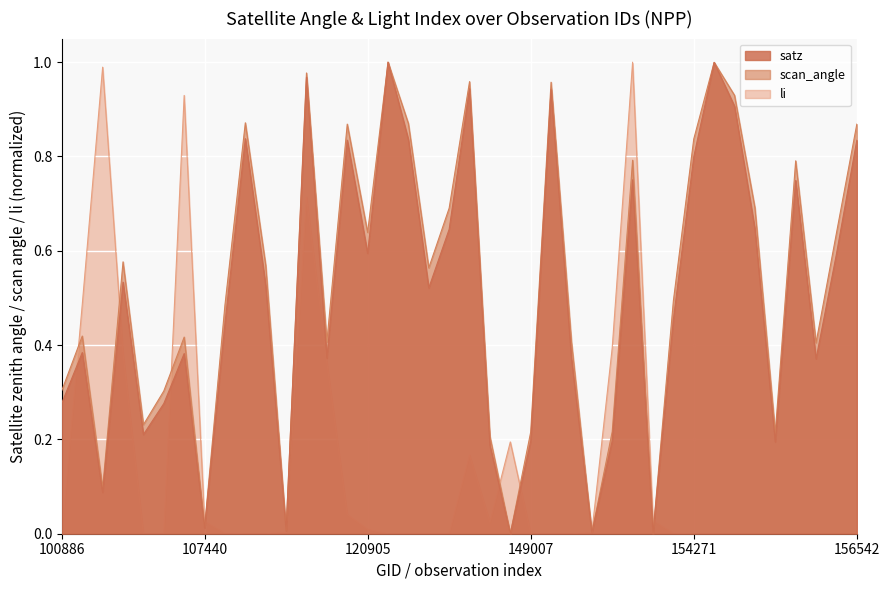

True or false: scan_angle and satz intersect in this chart.

False